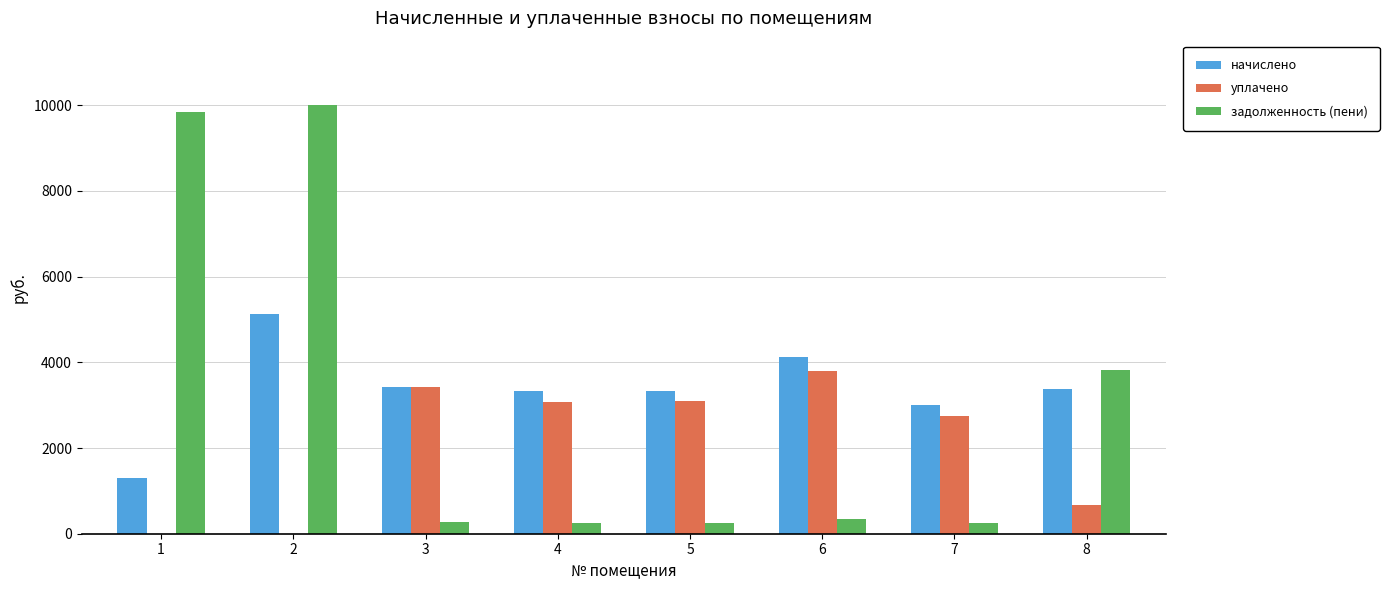

How many values in the задолженность (пени) series exceed 336?

4